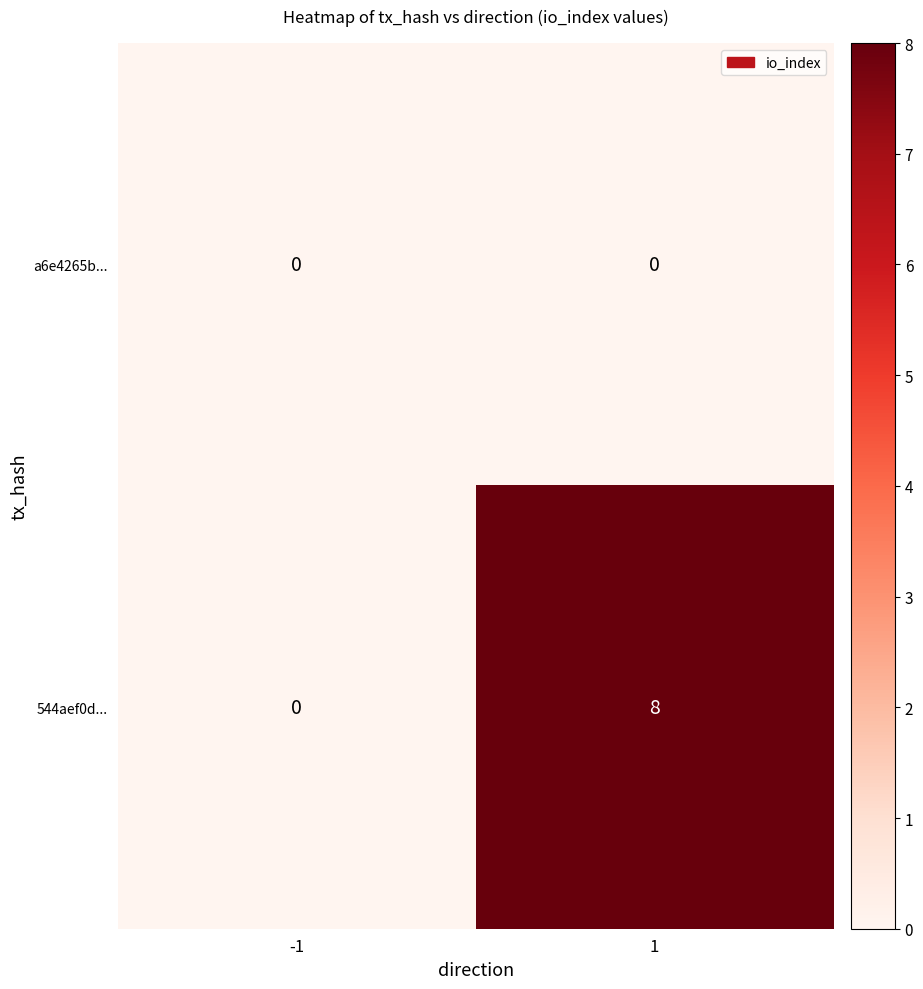

What is the sum of the 544aef0d... values at 1 and -1?

8